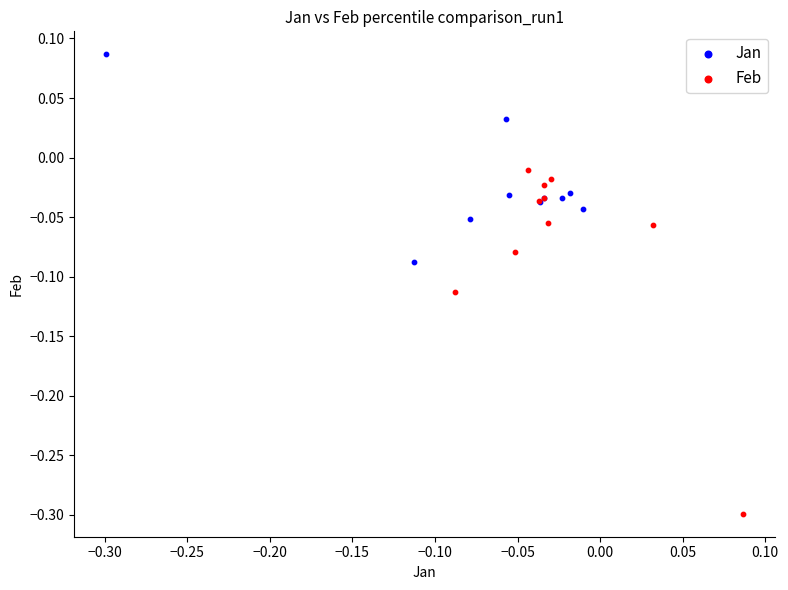

Which series reaches the minimum Y coordinate?

Feb